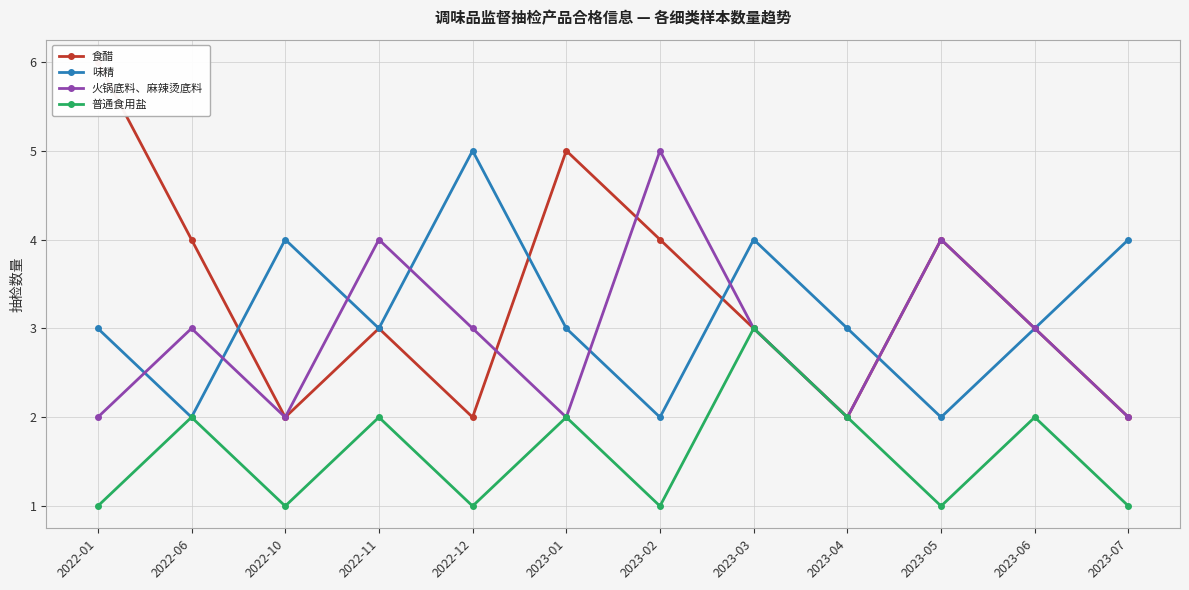

Which category has the highest value across all series?

2022-01